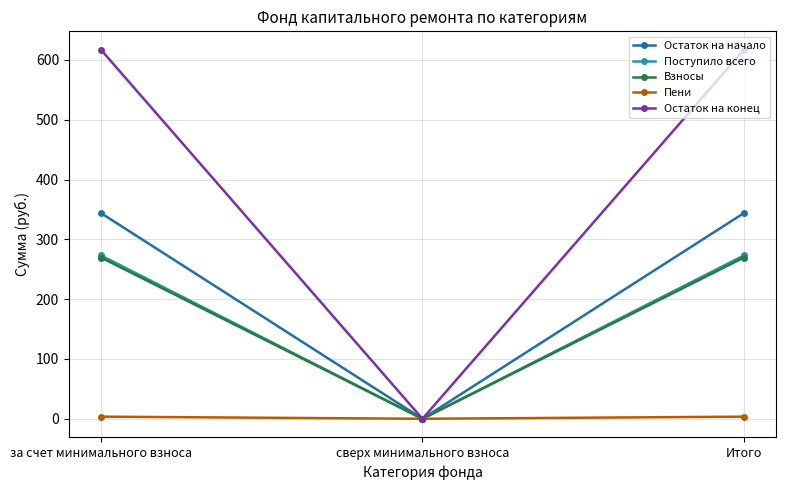

Between Итого and сверх минимального взноса, which is larger?

Итого